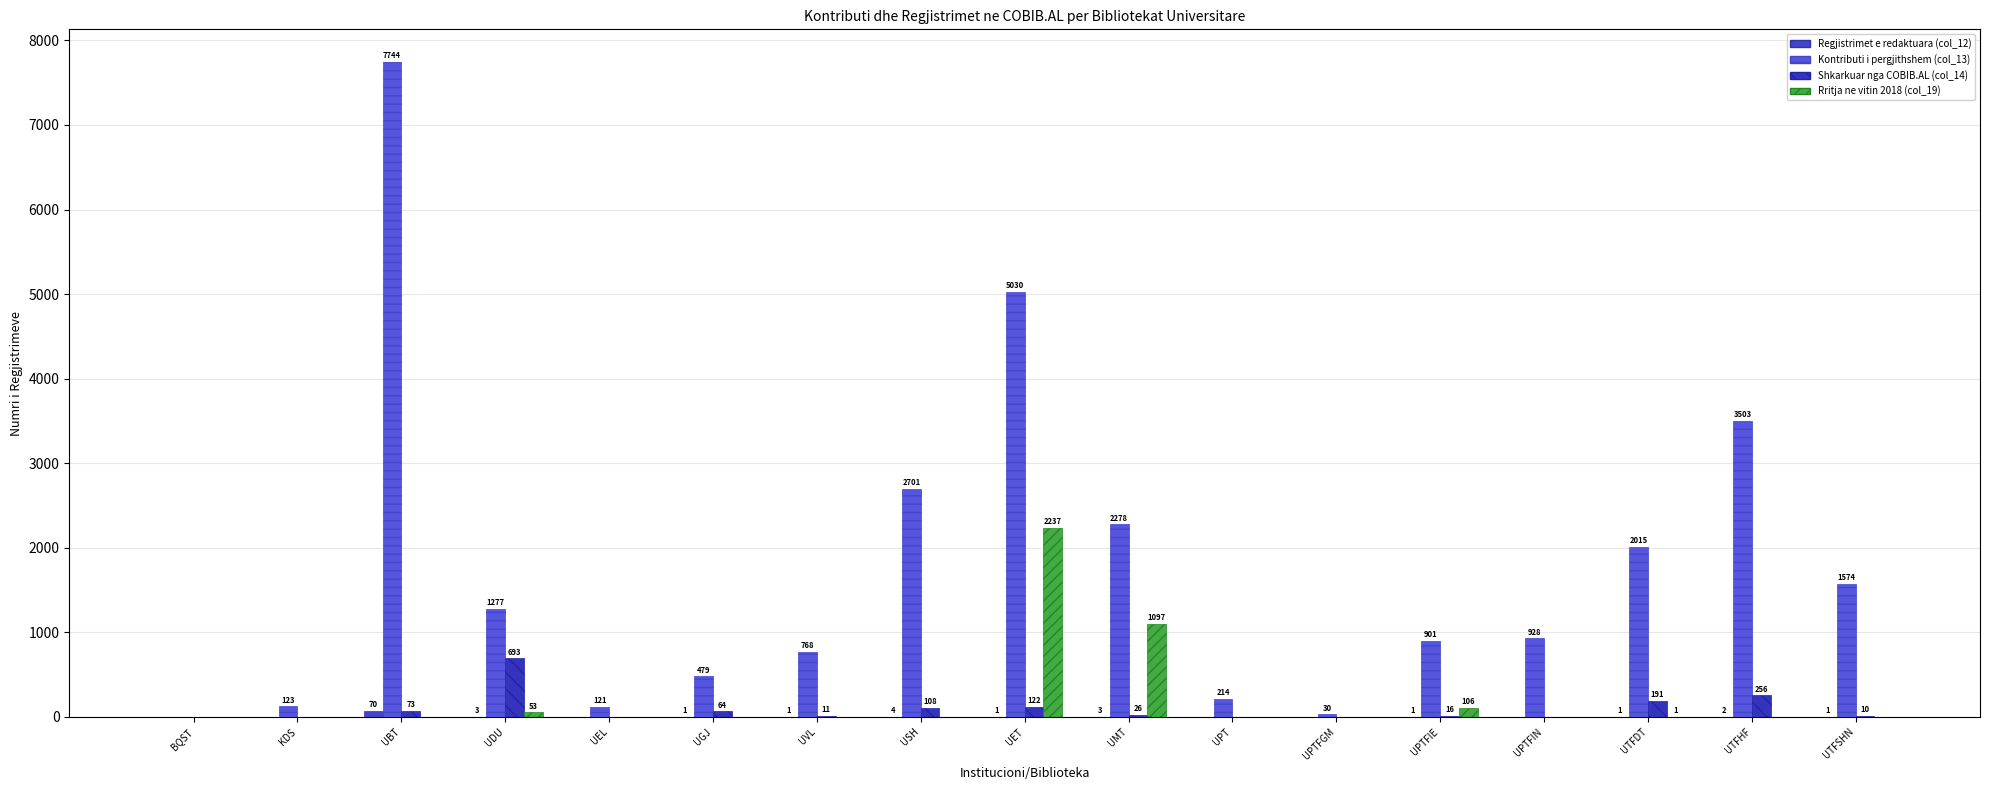

How many categories are shown in the chart?

17